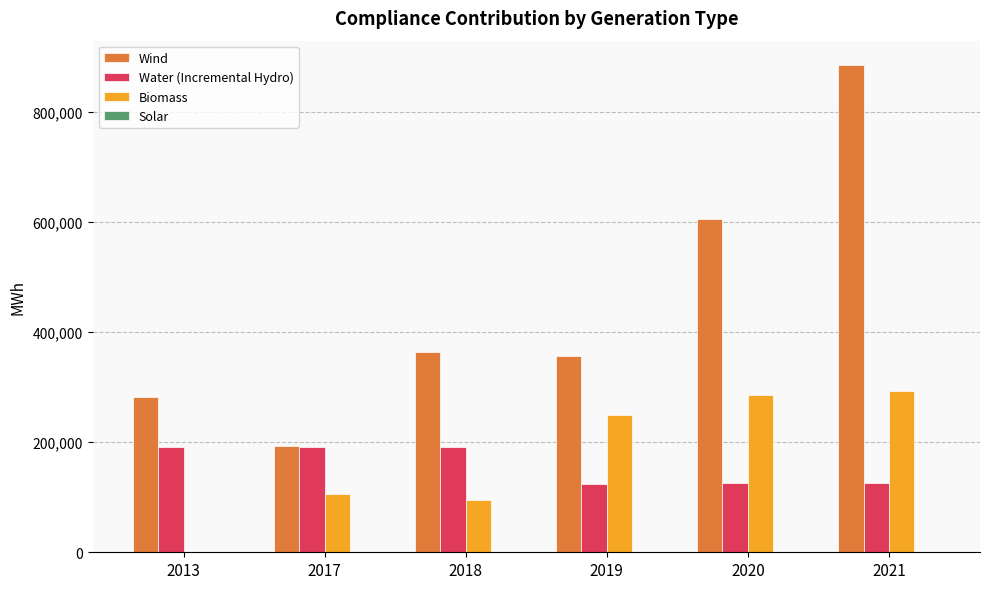

Which series changed the most between 2019 and 2021?

Wind